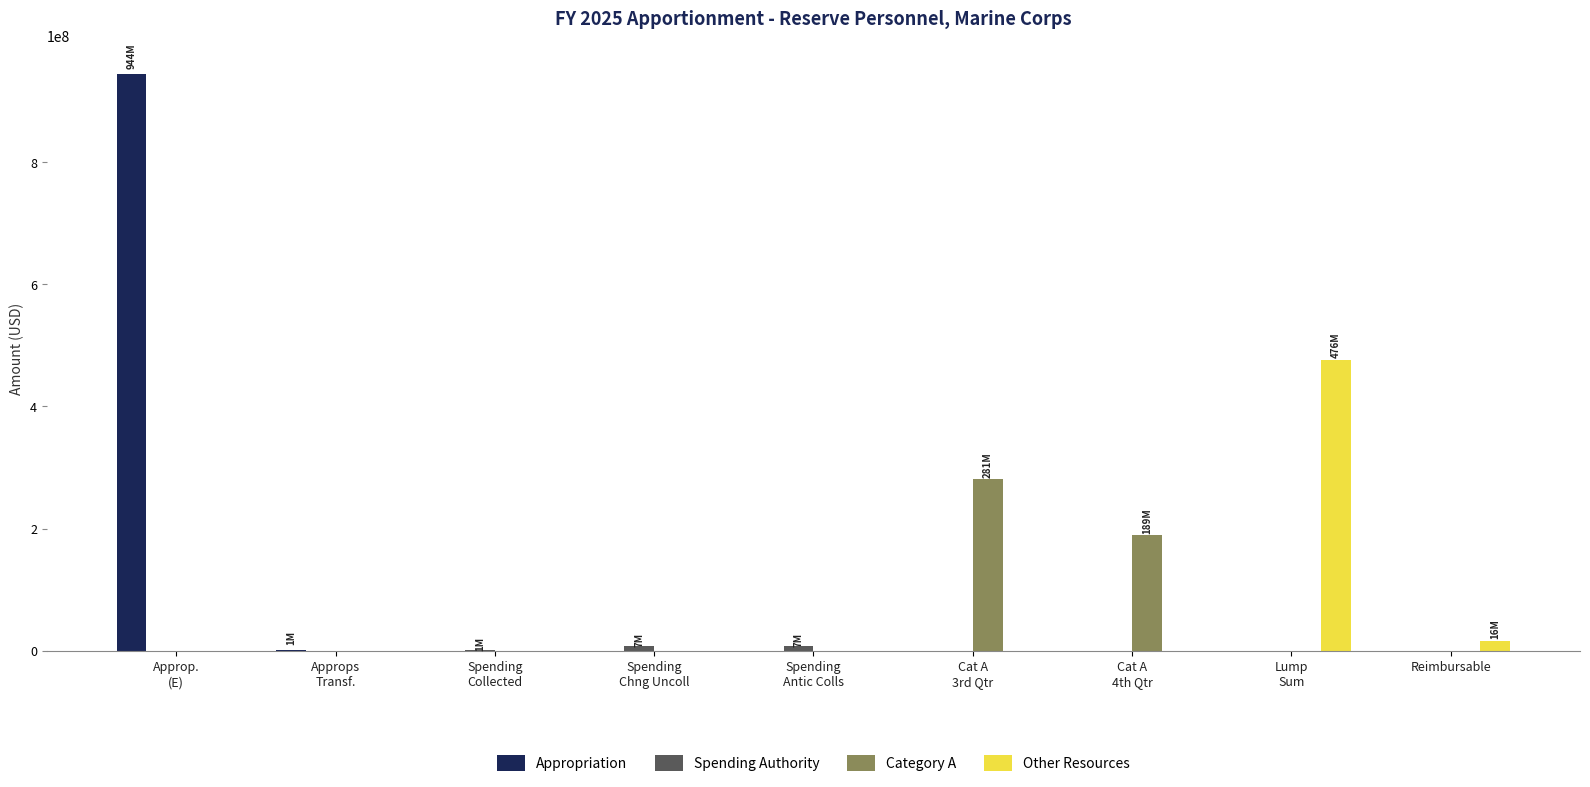

At which category does the chart reach its peak across all series?

Approp.
(E)